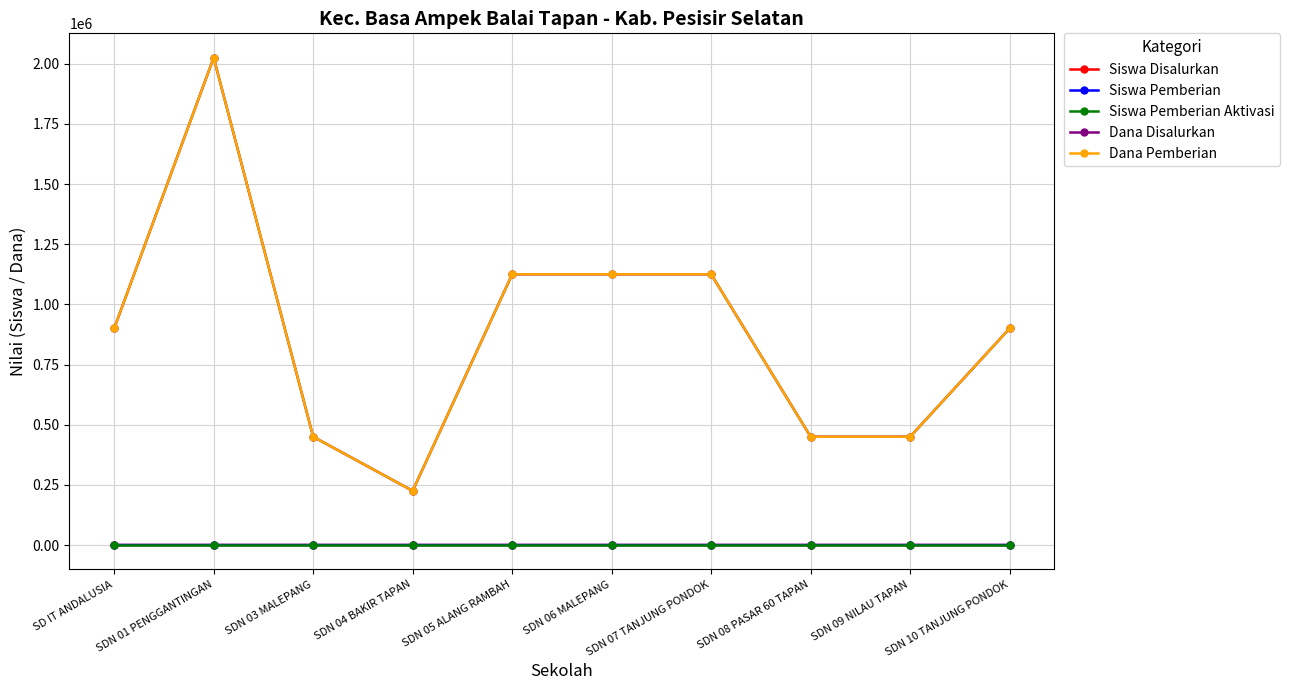

How many distinct data groups are displayed?

5